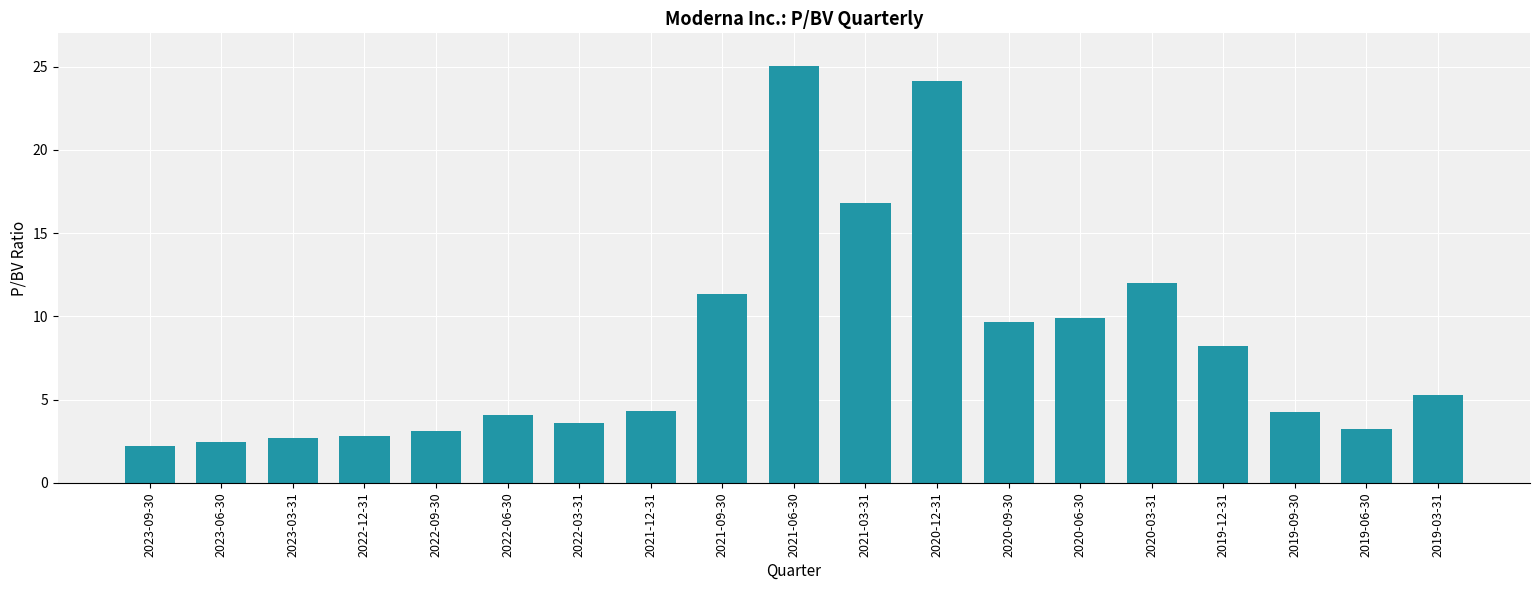

Where is the data nearest to the value 13?

2020-03-31